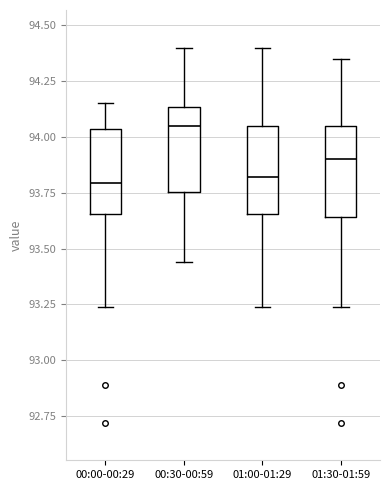

Reading left to right, transcribe this box plot: for each box, give where its median line is, the range the box spans, and where its two whiskers end, as read against the y-axis. The values are not printed on the chart, so give them approximately, as read against the axis.

00:00-00:29: median 93.80, box 93.65 to 94.05, whiskers 93.25 to 94.15
00:30-00:59: median 94.05, box 93.75 to 94.15, whiskers 93.45 to 94.40
01:00-01:29: median 93.80, box 93.65 to 94.05, whiskers 93.25 to 94.40
01:30-01:59: median 93.90, box 93.65 to 94.05, whiskers 93.25 to 94.35